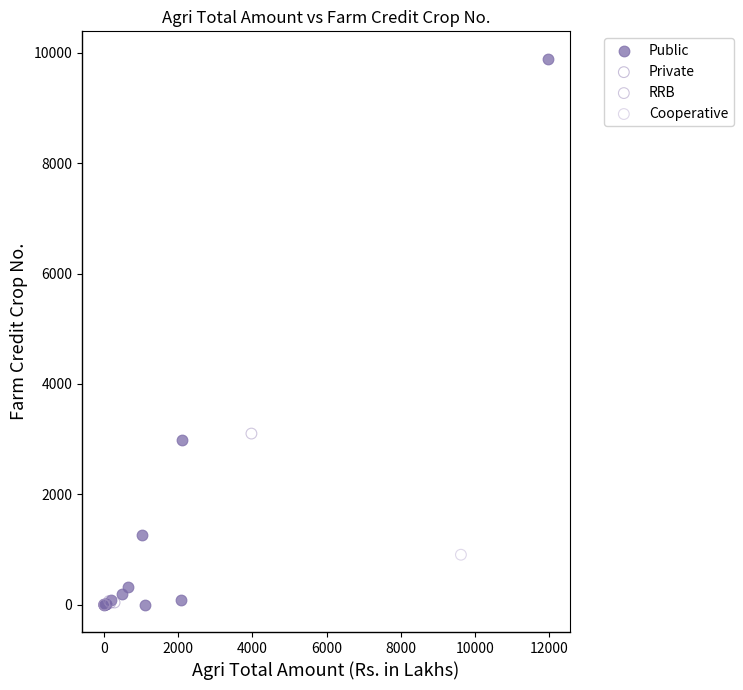

Which series reaches the maximum Y coordinate?

Public